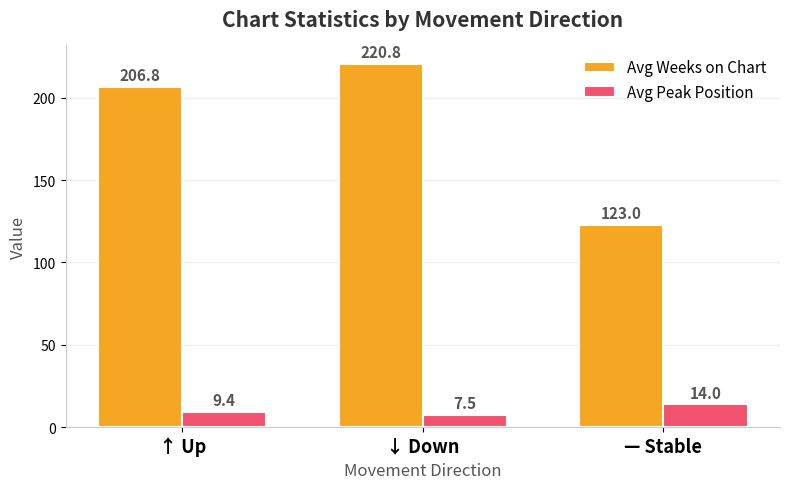

At which label does Avg Peak Position reach its minimum?

↓ Down